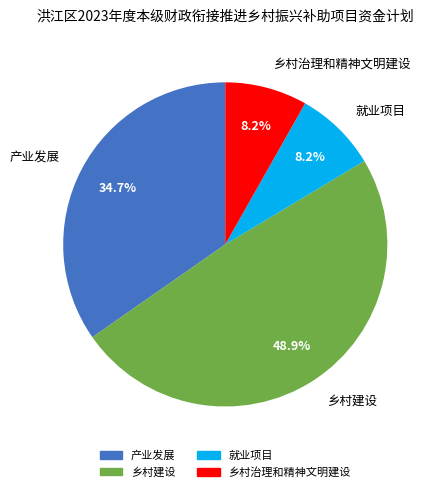

Is there a majority slice in this chart?

No